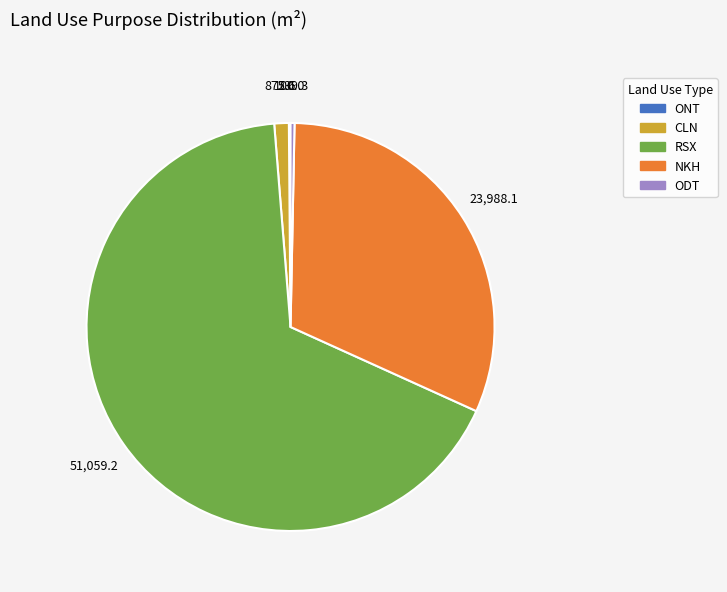

Which slice is the largest?

RSX